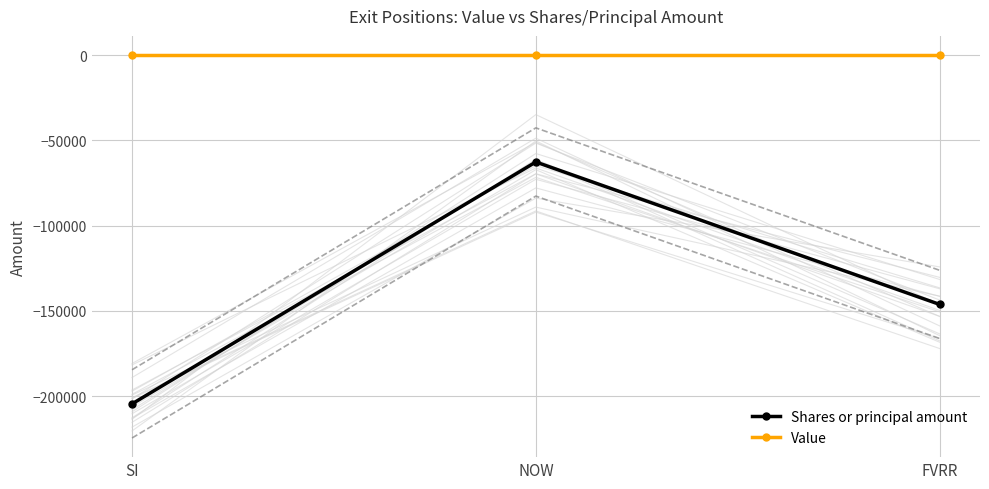

At which label does Value reach its minimum?

SI